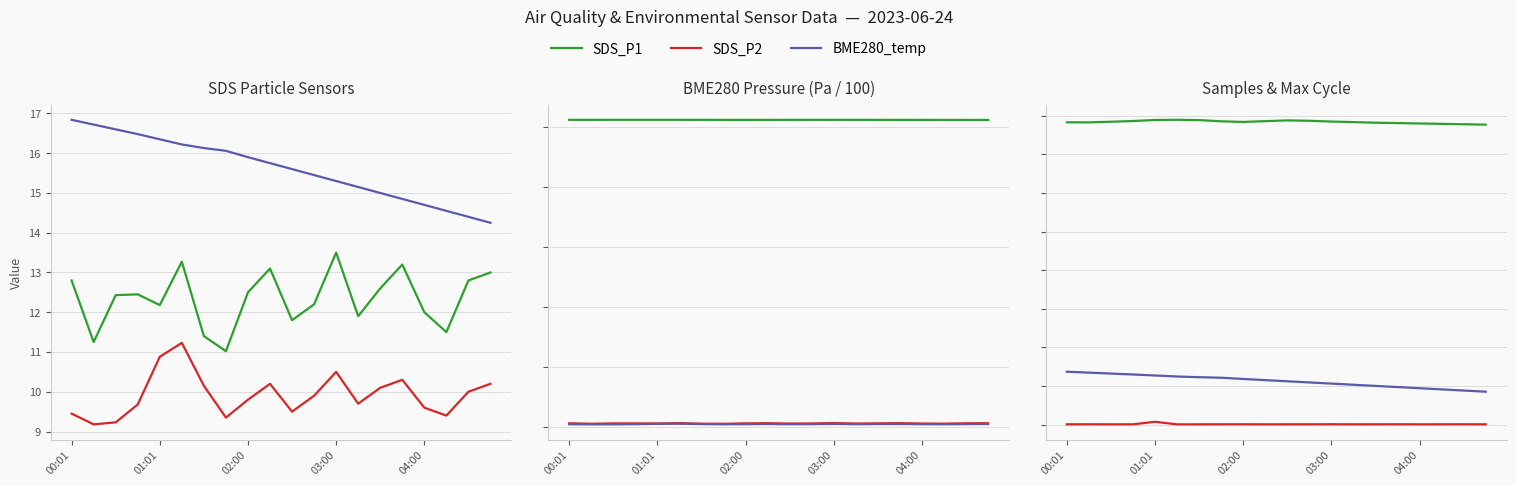

What is the average value of the SDS_P2 series?

9.9